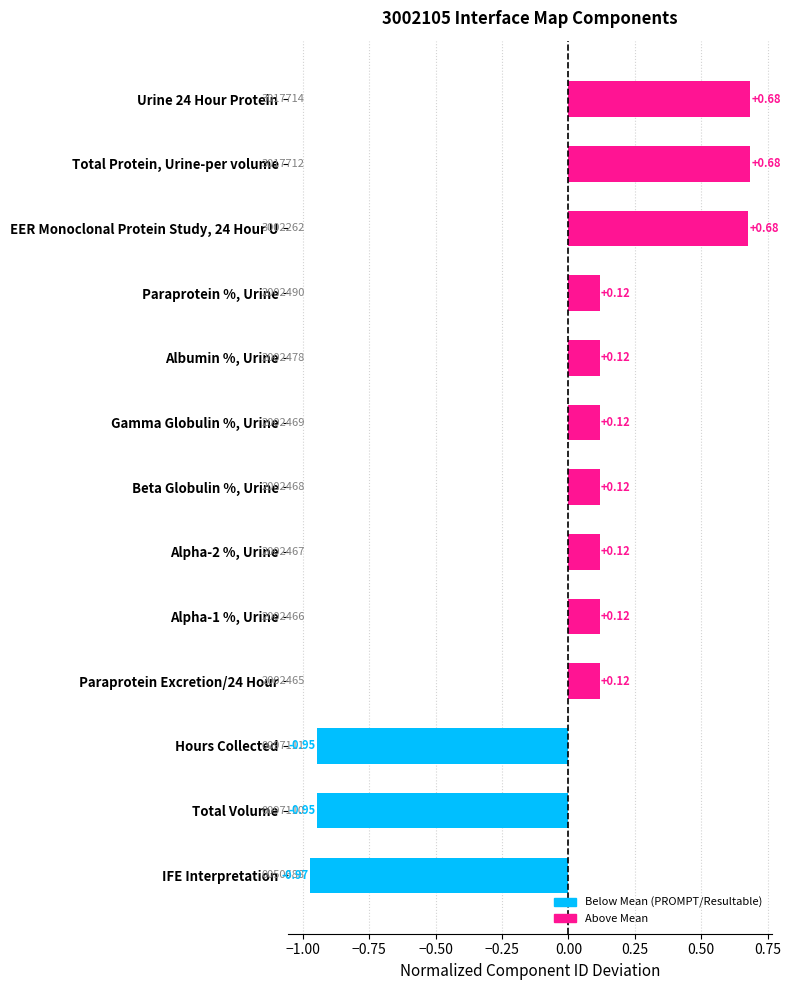

What is the label of the 7th bar from the bottom?

Beta Globulin %, Urine